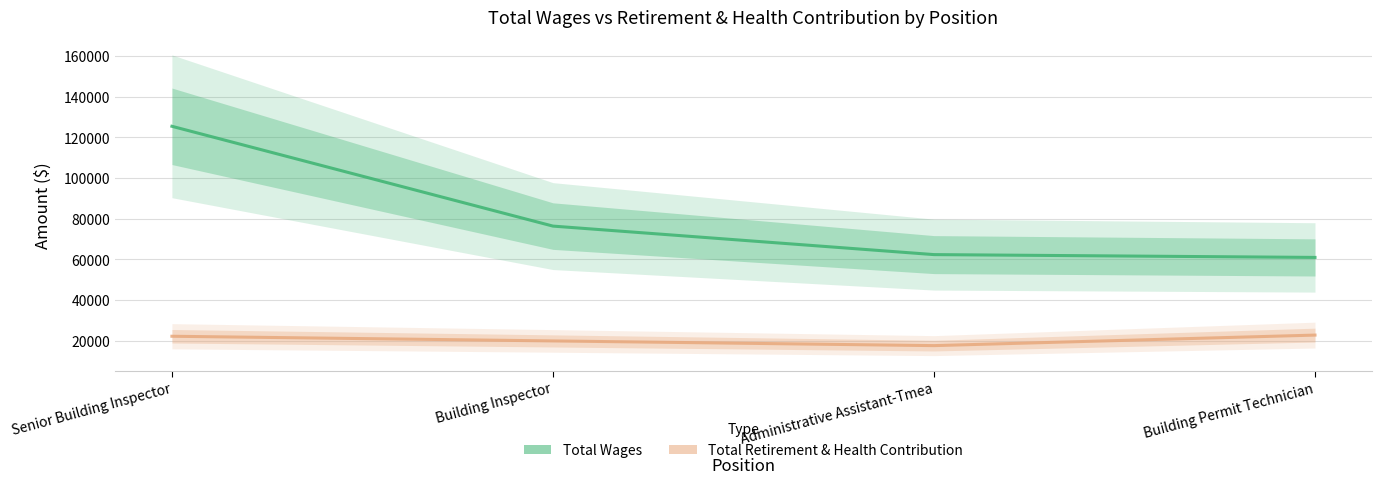

Reading left to right, extract all data points from this chart.

Total Wages: Senior Building Inspector=125456	Building Inspector=76349	Administrative Assistant-Tmea=62323	Building Permit Technician=60937
Total Retirement & Health Contribution: Senior Building Inspector=22151	Building Inspector=19856	Administrative Assistant-Tmea=17542	Building Permit Technician=22723